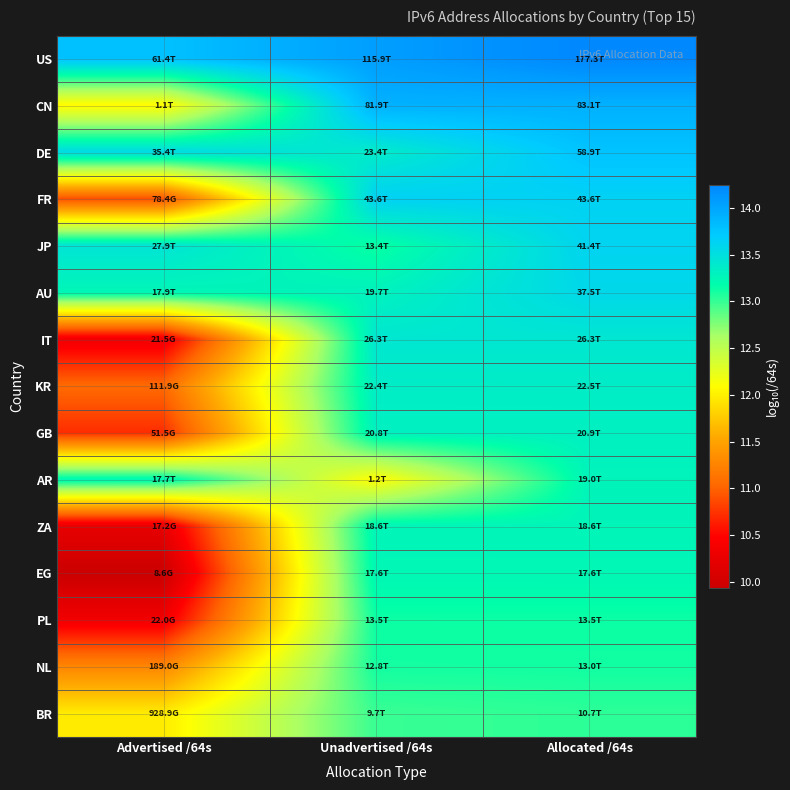

Reading left to right, what are all the values shown in this chart?

US: Advertised /64s=13.8	Unadvertised /64s=14.1	Allocated /64s=14.2
CN: Advertised /64s=12.1	Unadvertised /64s=13.9	Allocated /64s=13.9
DE: Advertised /64s=13.5	Unadvertised /64s=13.4	Allocated /64s=13.8
FR: Advertised /64s=10.9	Unadvertised /64s=13.6	Allocated /64s=13.6
JP: Advertised /64s=13.4	Unadvertised /64s=13.1	Allocated /64s=13.6
AU: Advertised /64s=13.3	Unadvertised /64s=13.3	Allocated /64s=13.6
IT: Advertised /64s=10.3	Unadvertised /64s=13.4	Allocated /64s=13.4
KR: Advertised /64s=11.0	Unadvertised /64s=13.4	Allocated /64s=13.4
GB: Advertised /64s=10.7	Unadvertised /64s=13.3	Allocated /64s=13.3
AR: Advertised /64s=13.2	Unadvertised /64s=12.1	Allocated /64s=13.3
ZA: Advertised /64s=10.2	Unadvertised /64s=13.3	Allocated /64s=13.3
EG: Advertised /64s=9.9	Unadvertised /64s=13.2	Allocated /64s=13.2
PL: Advertised /64s=10.3	Unadvertised /64s=13.1	Allocated /64s=13.1
NL: Advertised /64s=11.3	Unadvertised /64s=13.1	Allocated /64s=13.1
BR: Advertised /64s=12.0	Unadvertised /64s=13.0	Allocated /64s=13.0